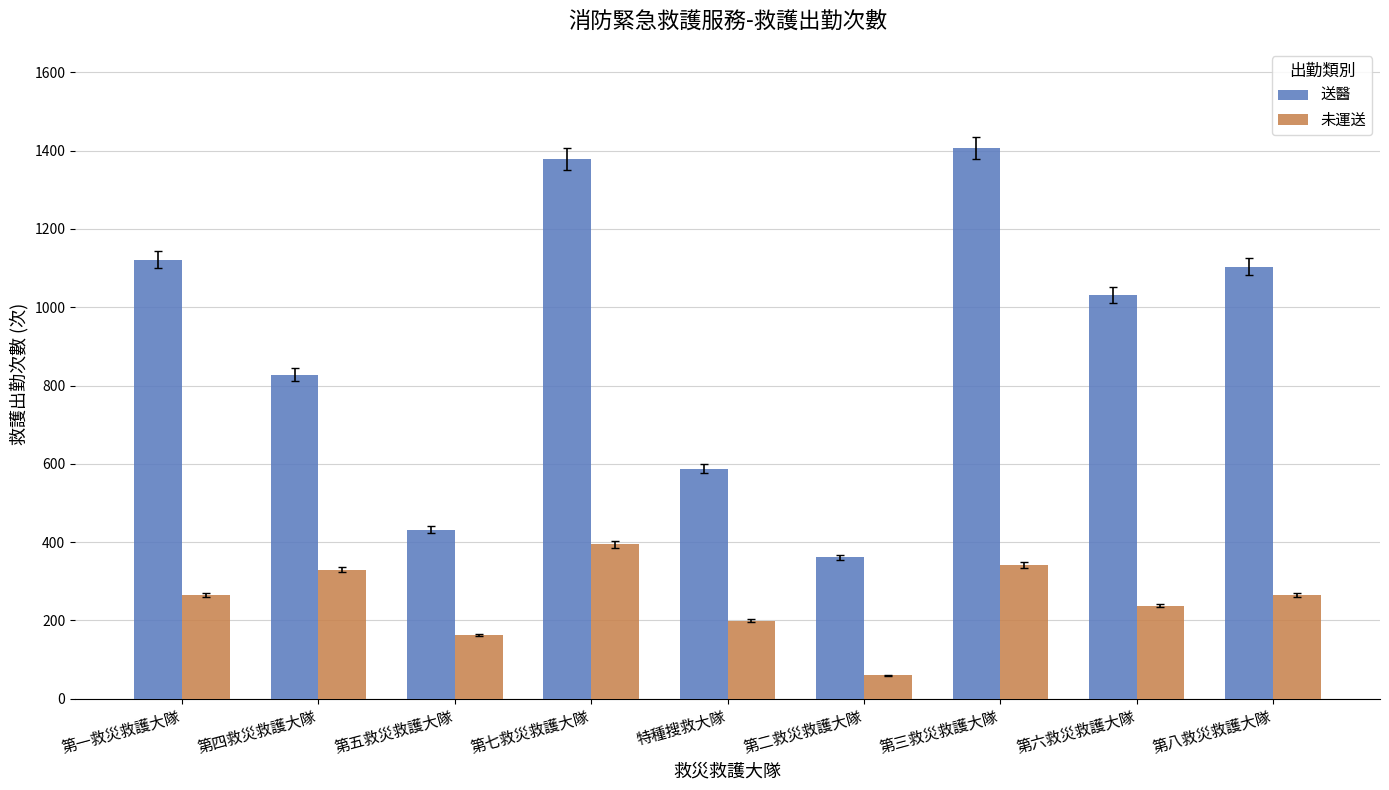

What position from the left is 第四救災救護大隊?

2